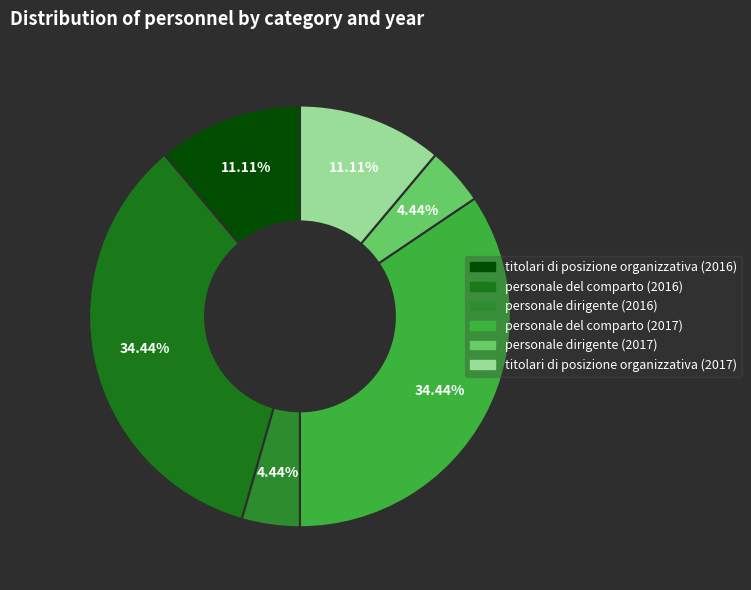

How much of the chart is everything except personale dirigente (2016)?

95.6%